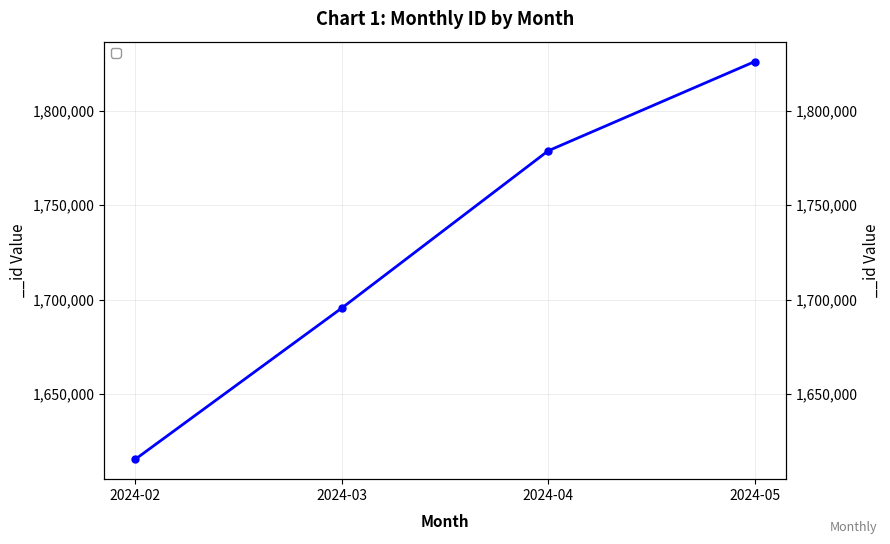

Is it true that the value at 2024-05 is 1826142?

True